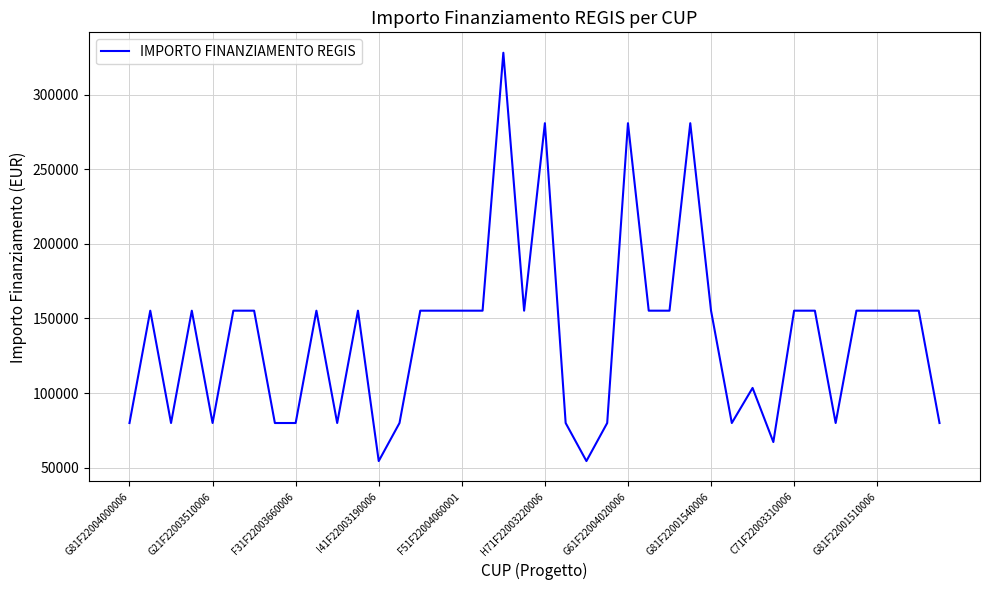

What is the maximum value shown in the chart?

328160